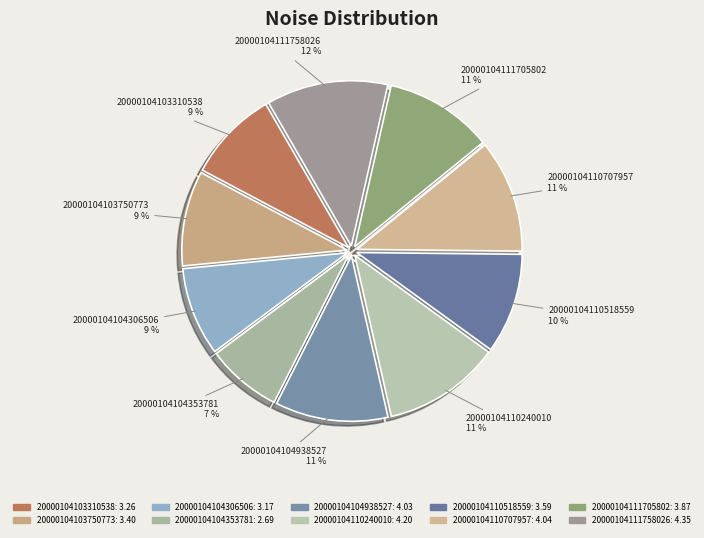

What percentage is the 20000104103750773 slice, to the nearest percent?

9%